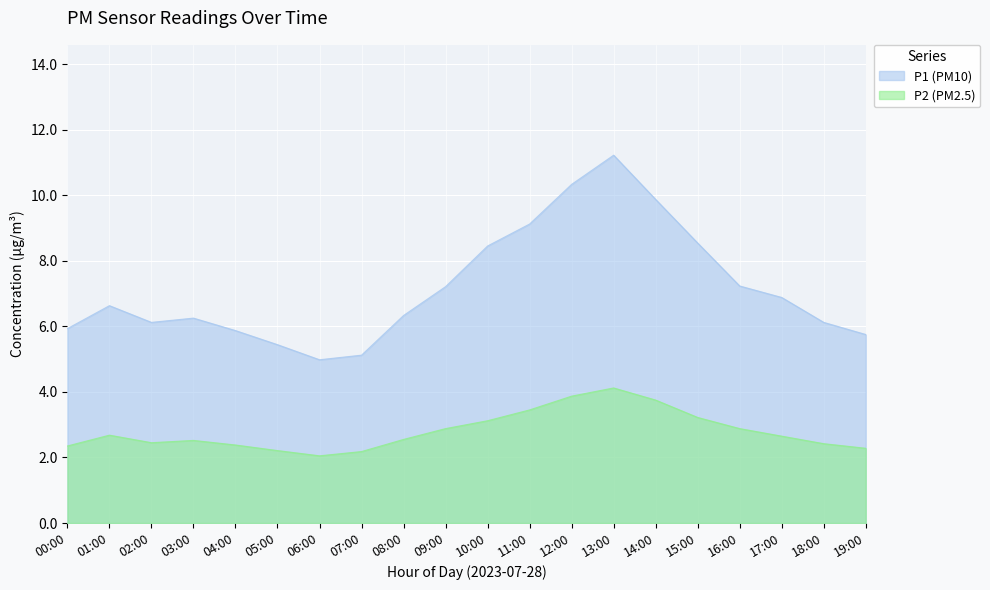

Where is the first local maximum for P1 (PM10)?

01:00